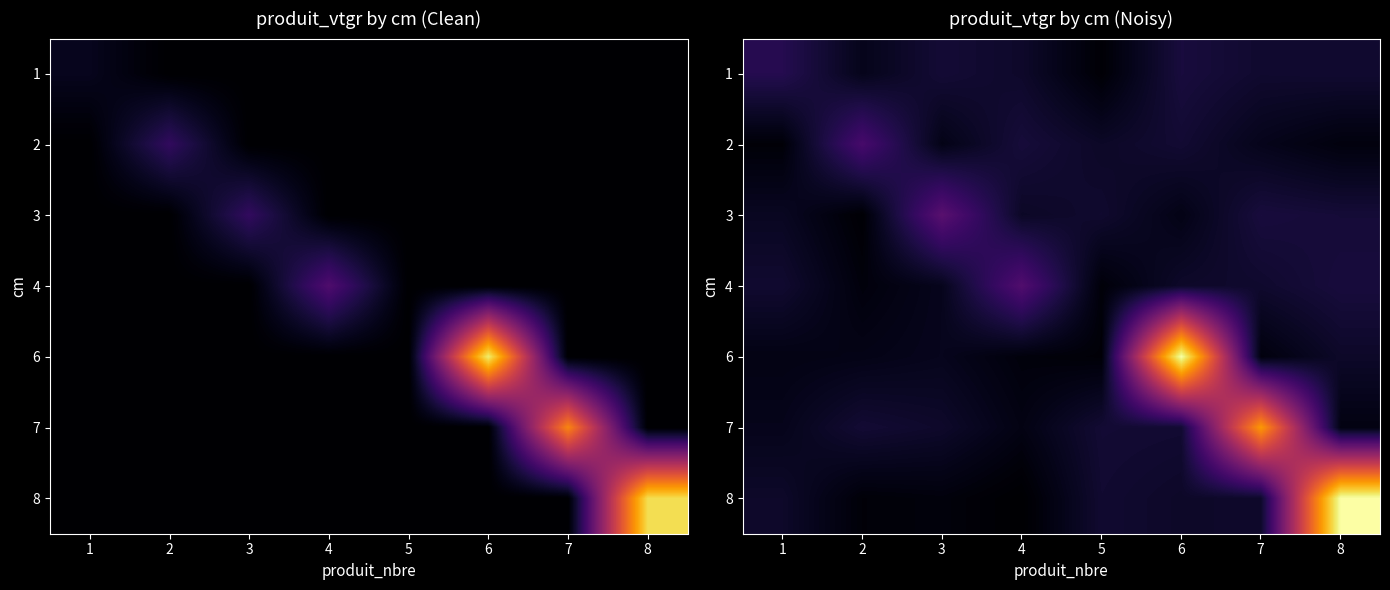

Rank the categories by 1 value from highest to lowest.

1, 6, 3, 8, 7, 4, 2, 5